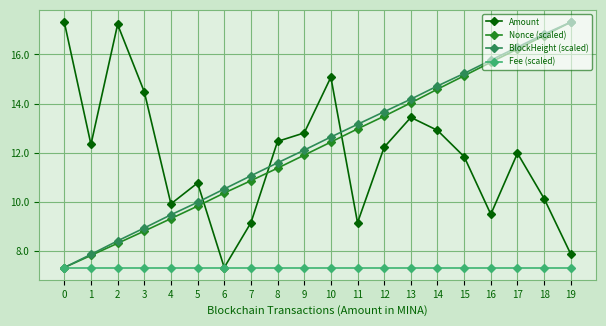

At 7, list the series in order from smallest to largest.

Fee (scaled), Amount, Nonce (scaled), BlockHeight (scaled)